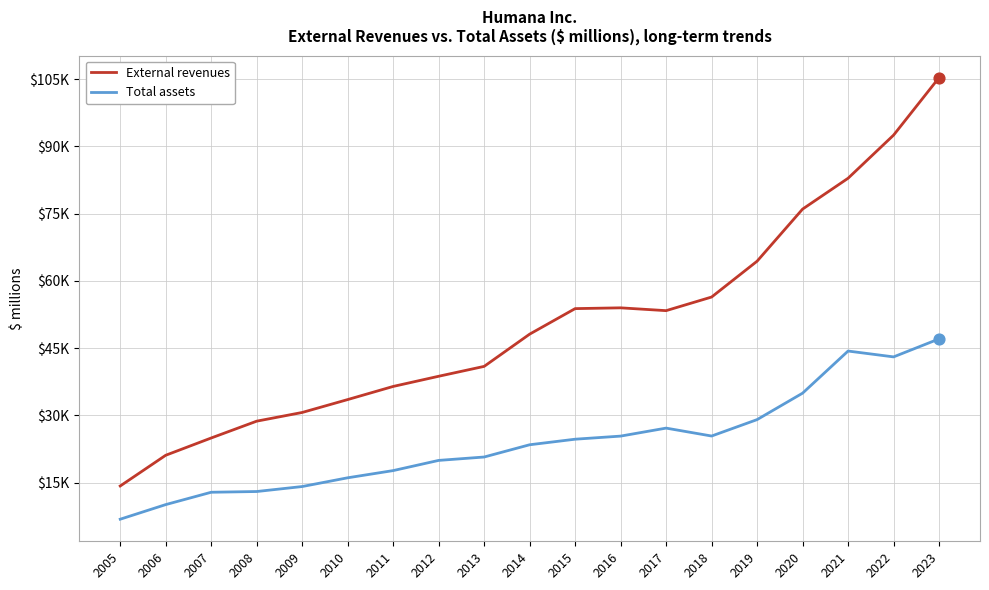

Which series has the largest total across all categories?

External revenues